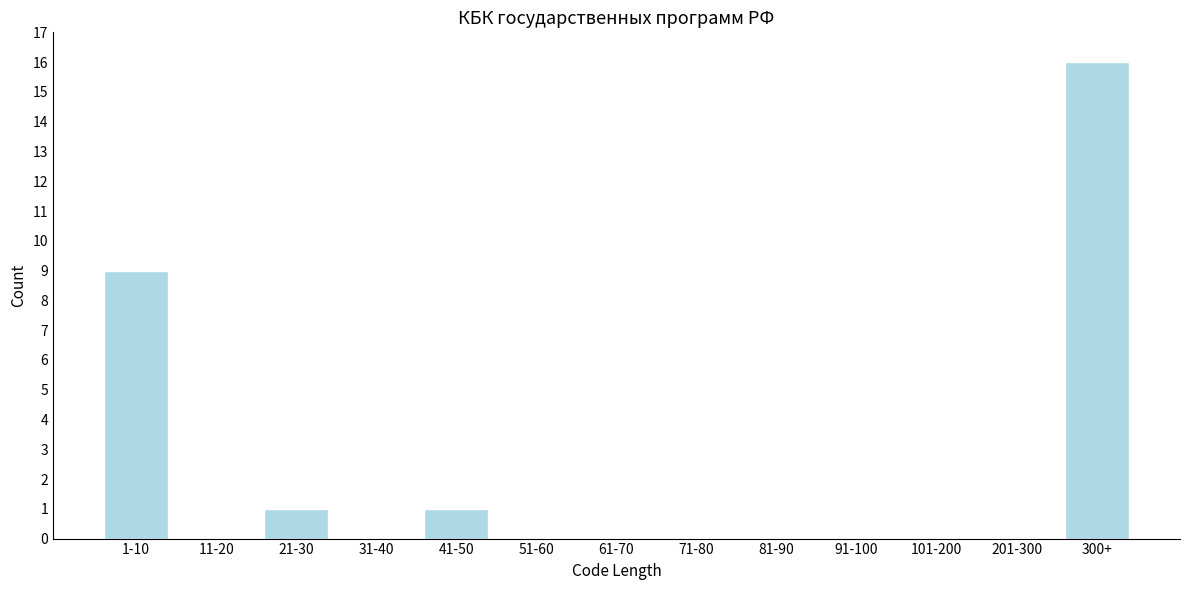

Reading left to right, extract all data points from this chart.

1-10=9	11-20=0	21-30=1	31-40=0	41-50=1	51-60=0	61-70=0	71-80=0	81-90=0	91-100=0	101-200=0	201-300=0	300+=16